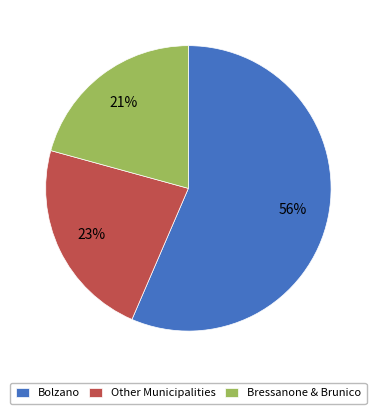

What is the largest slice in the pie chart?

Bolzano